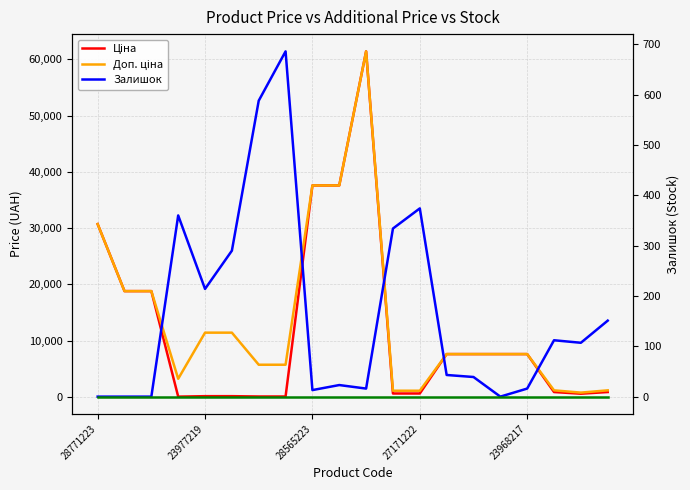

Which label corresponds to the smallest value in the chart?

28771223